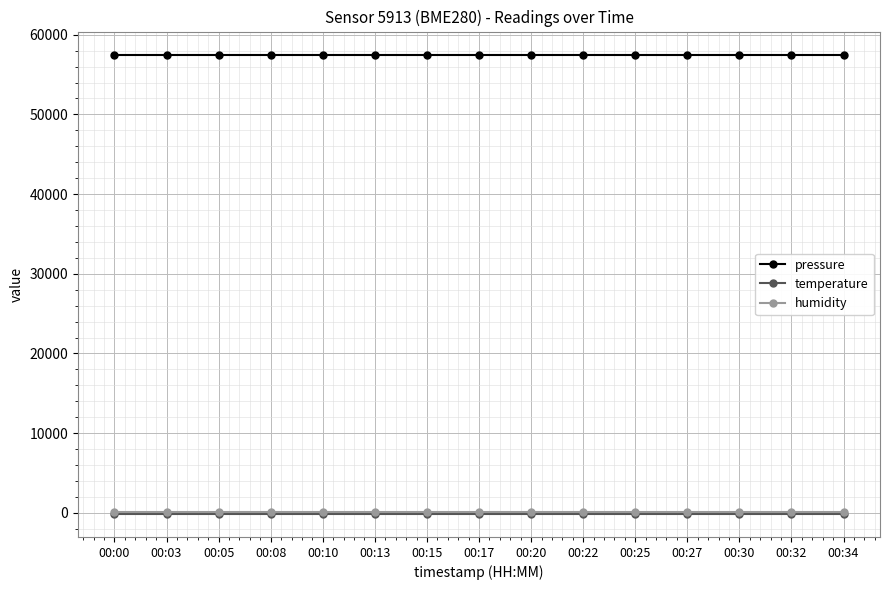

The value of pressure at 00:22 is 97134.8. True or false?

False